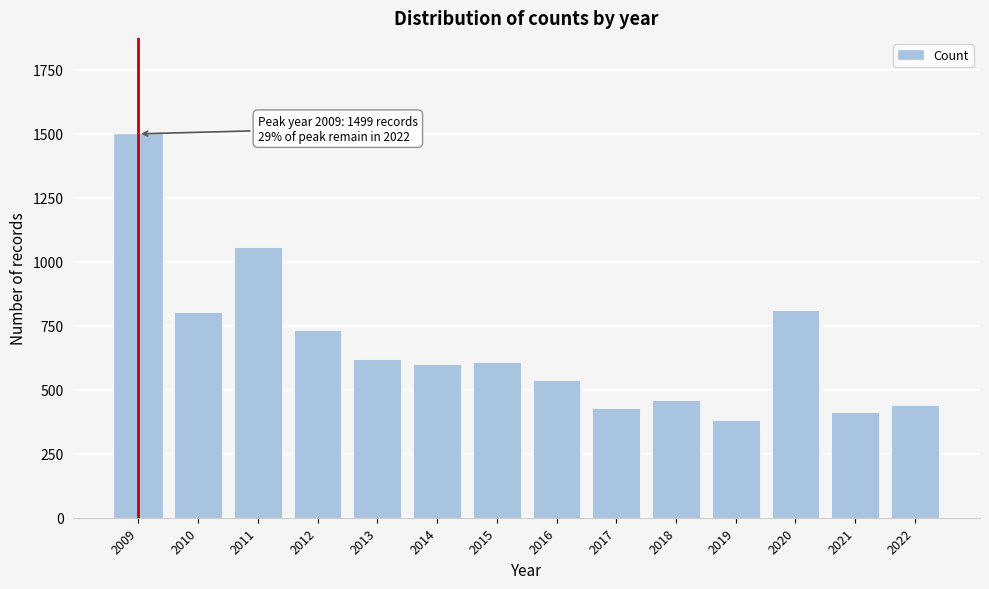

Reading left to right, transcribe all the data shown in this chart.

2009=1499	2010=803	2011=1057	2012=734	2013=621	2014=601	2015=610	2016=538	2017=430	2018=460	2019=382	2020=813	2021=414	2022=439